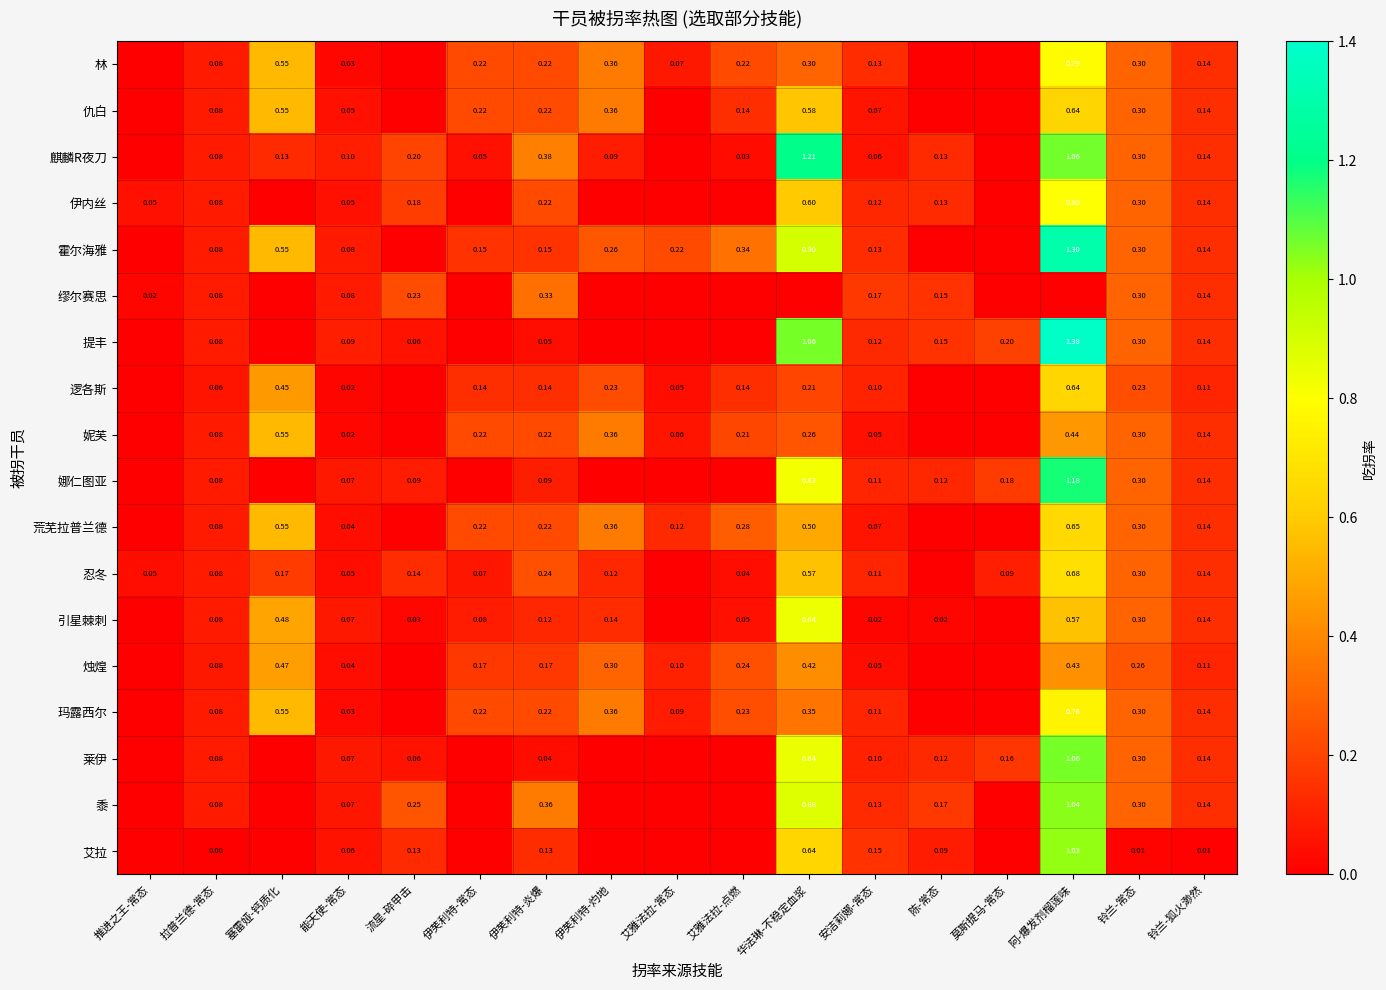

What is the difference between the 逻各斯 values at 推进之王-常态 and 安洁莉娜-常态?

0.1